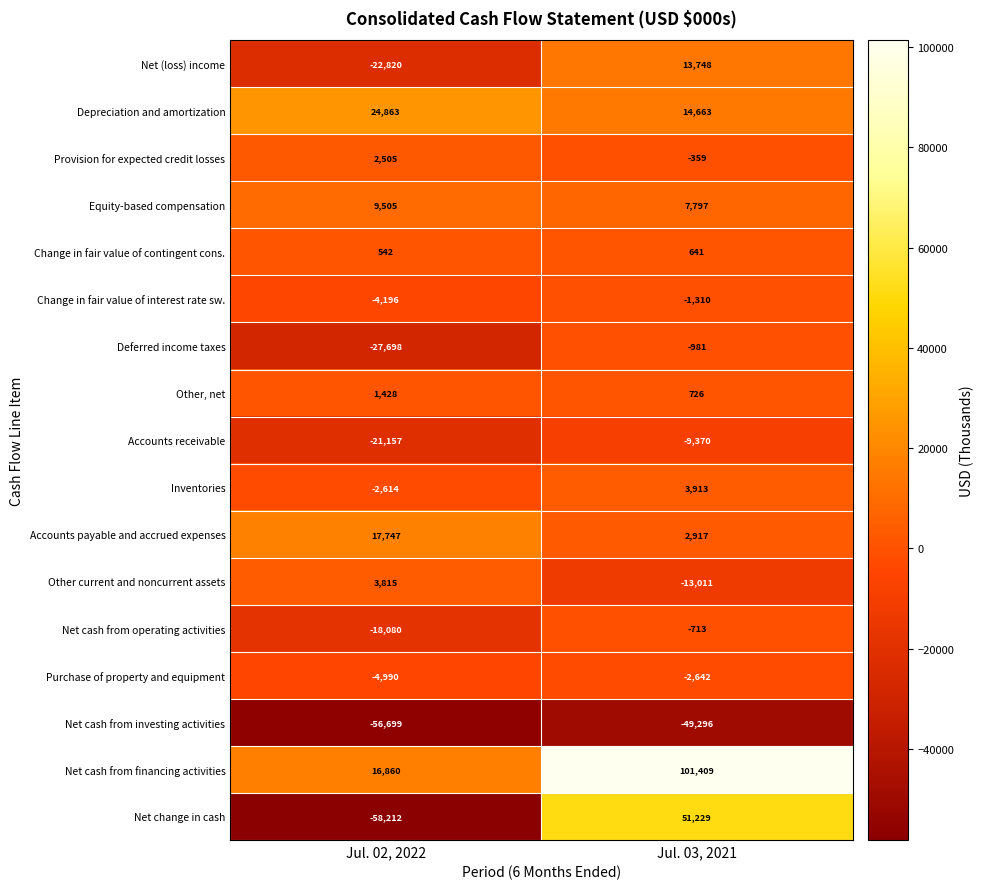

Read the Change in fair value of contingent cons. value at Jul. 02, 2022, to the nearest 10.

540